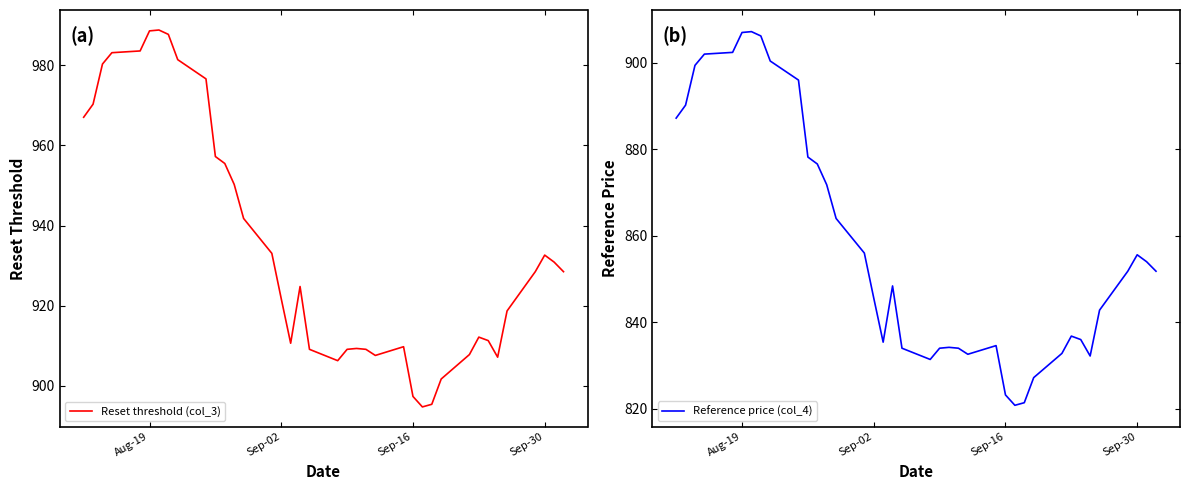

How many values in the Reference price (col_4) series are below 851?

19